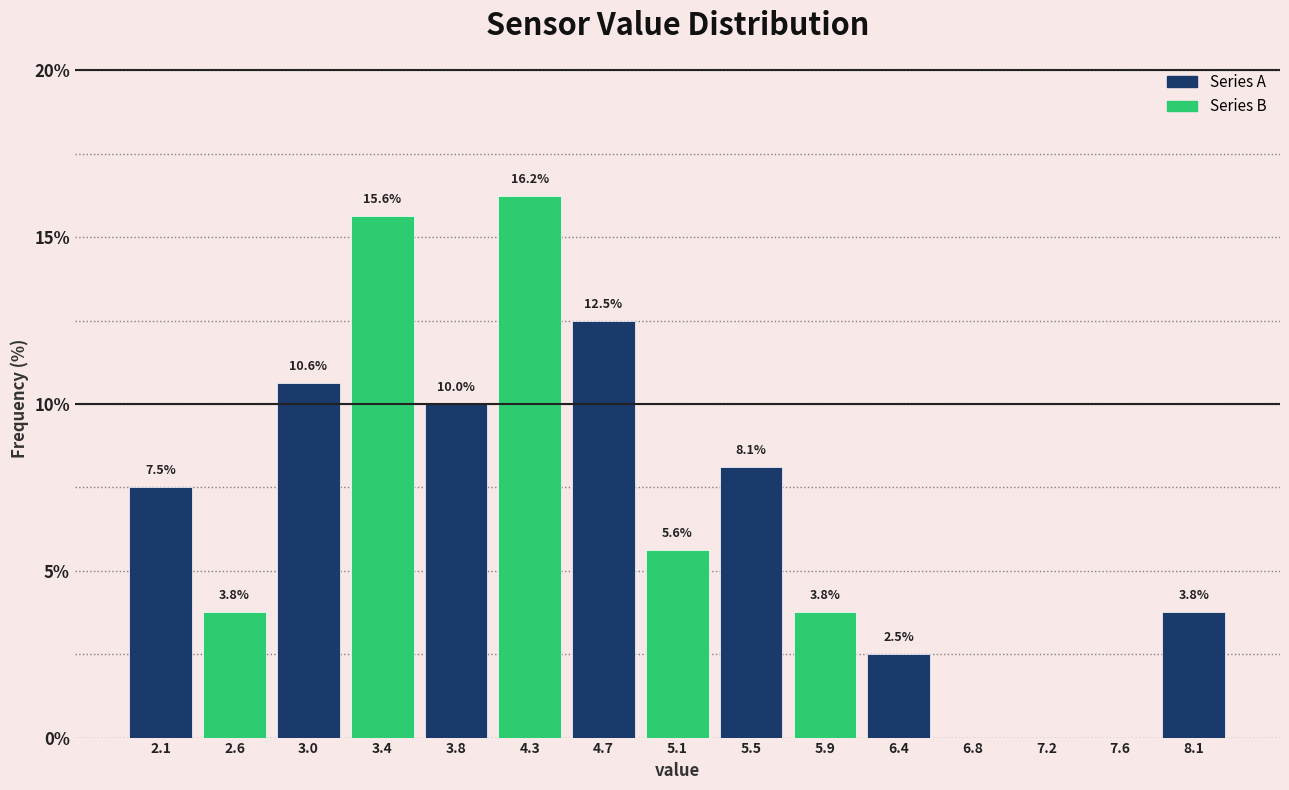

Which range on the x-axis has the tallest bar?

4.05 to 4.45